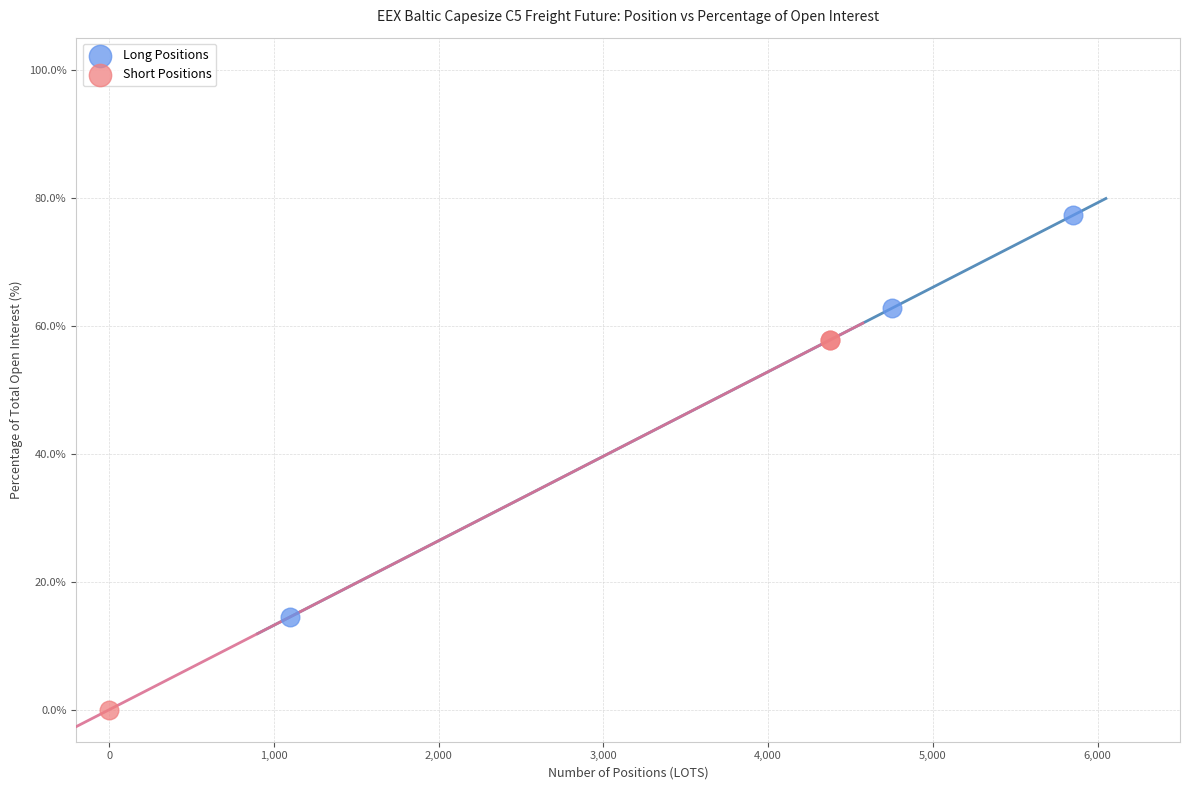

Which series has the largest Y range (max minus min)?

Long Positions